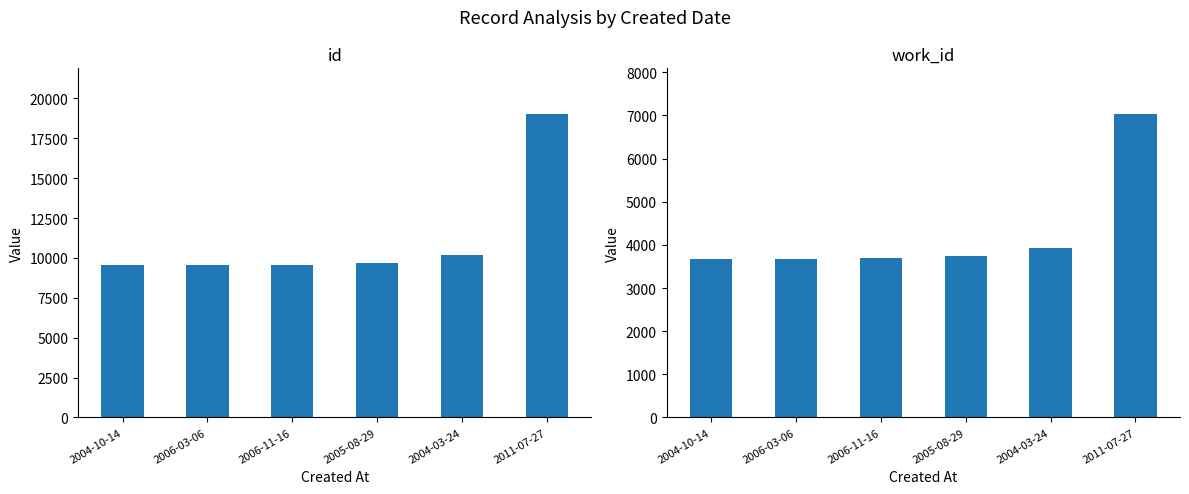

What is the difference between the second highest and second lowest values in the work_id series?

241